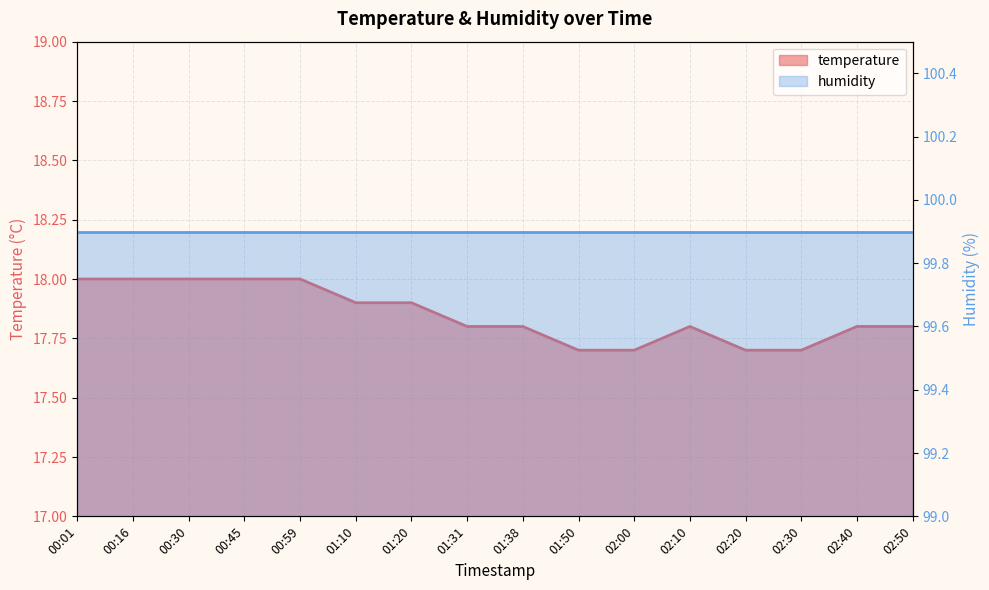

How many values are between 17 and 18?

16